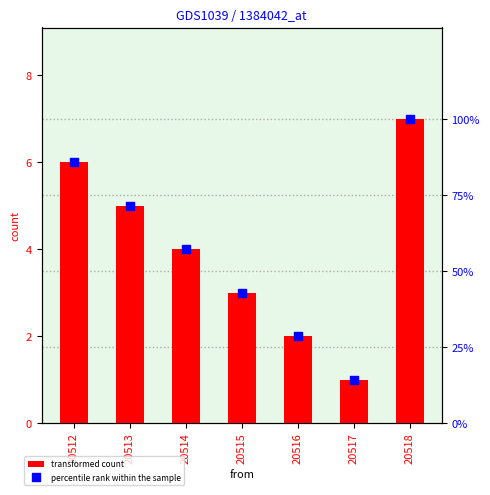

At how many categories does at least one series exceed 98?

1